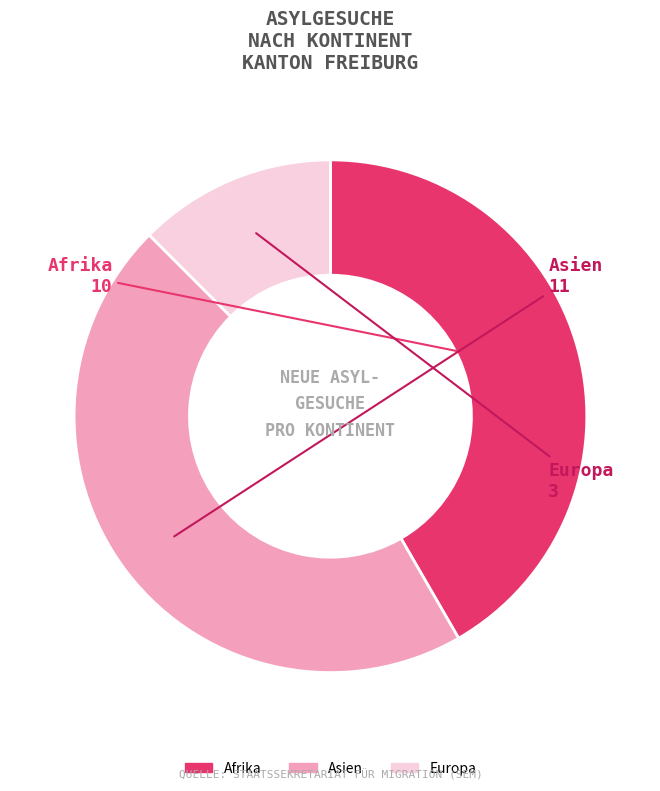

True or false: Europa accounts for 12% of the total.

True